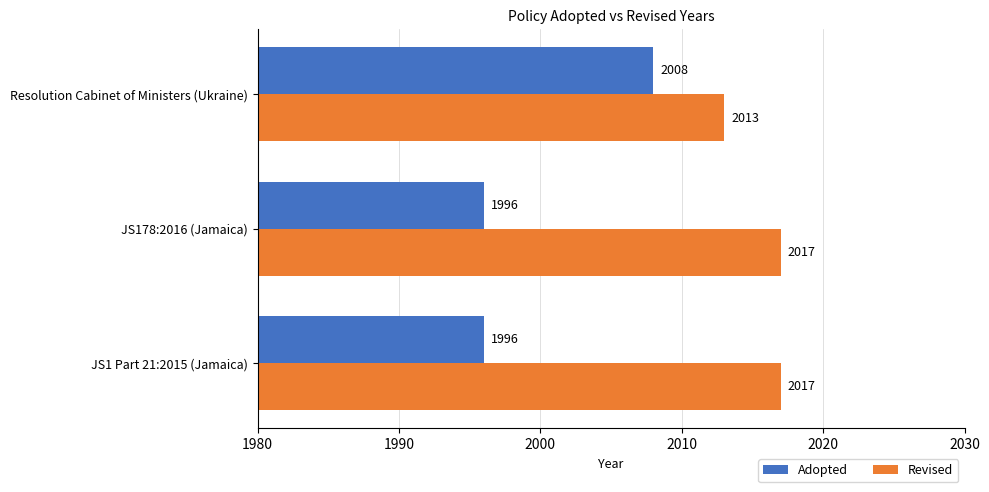

Which series has the largest total across all categories?

Revised